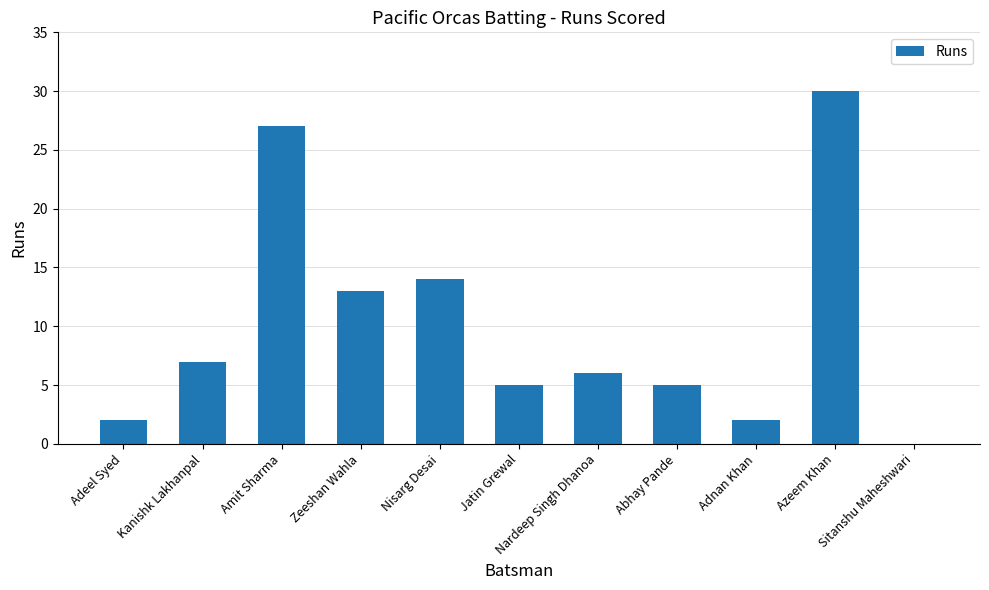

What is the sum of all values?

111